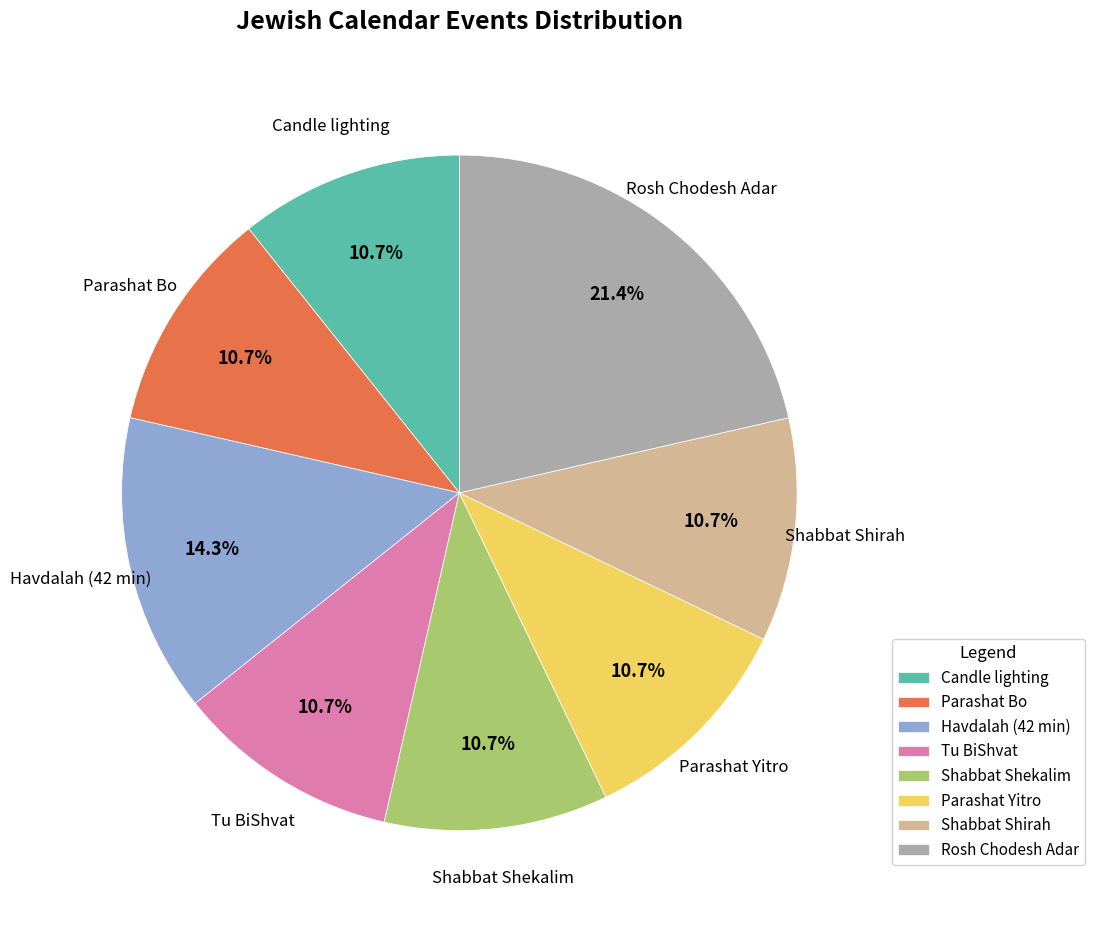

What is the largest slice in the pie chart?

Rosh Chodesh Adar